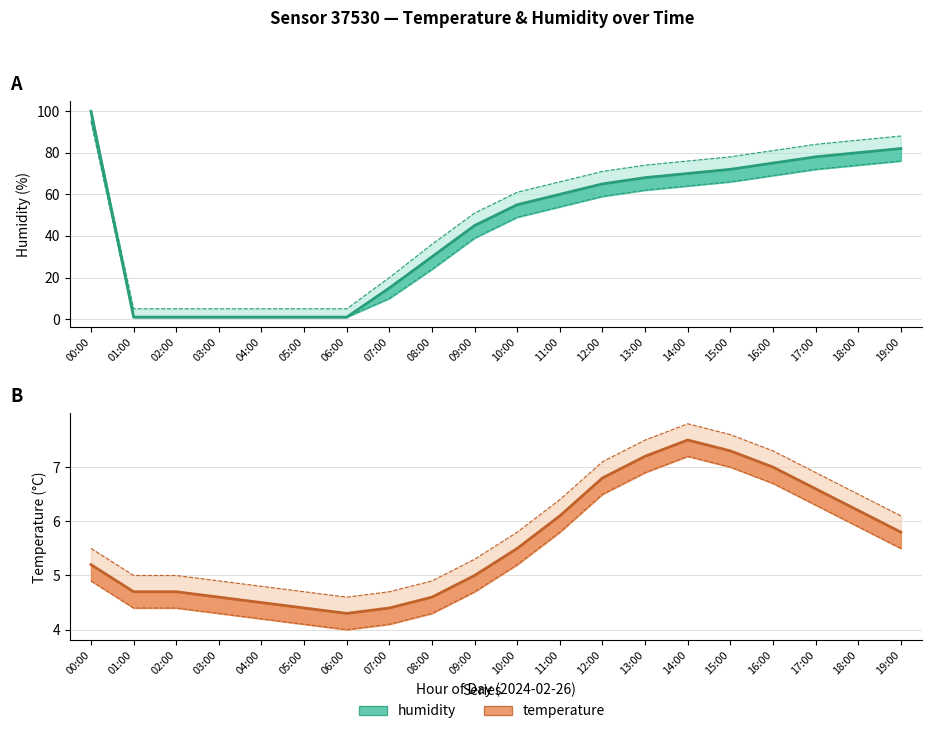

Which series has the largest total across all categories?

humidity line